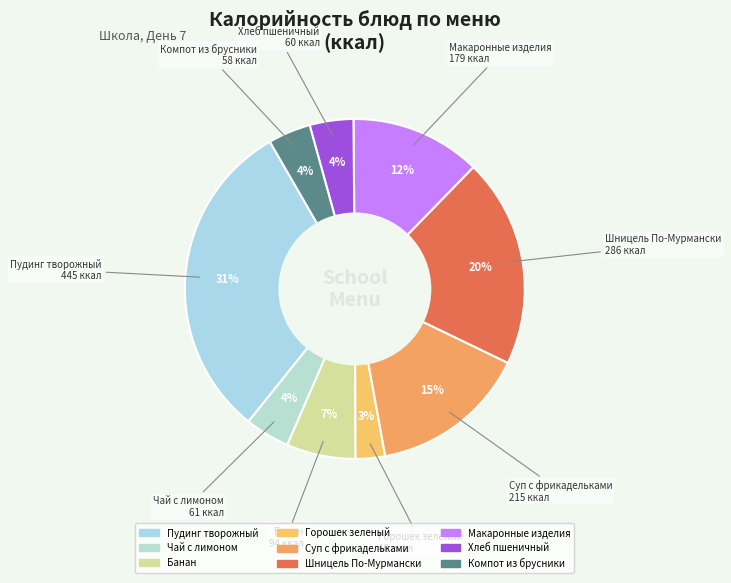

How many segments does this pie chart have?

9